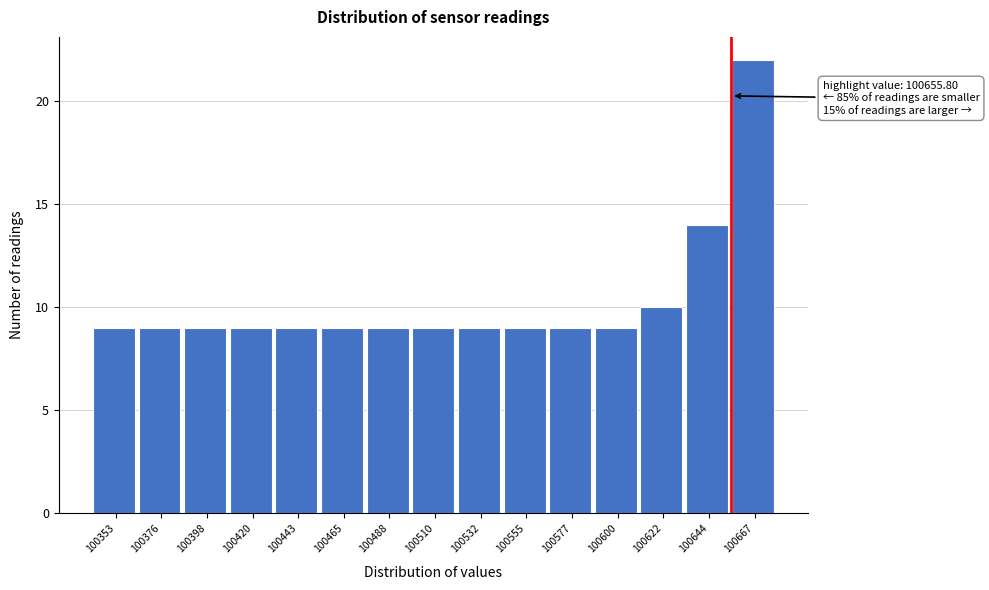

Which range on the x-axis has the tallest bar?

100655 to 100680